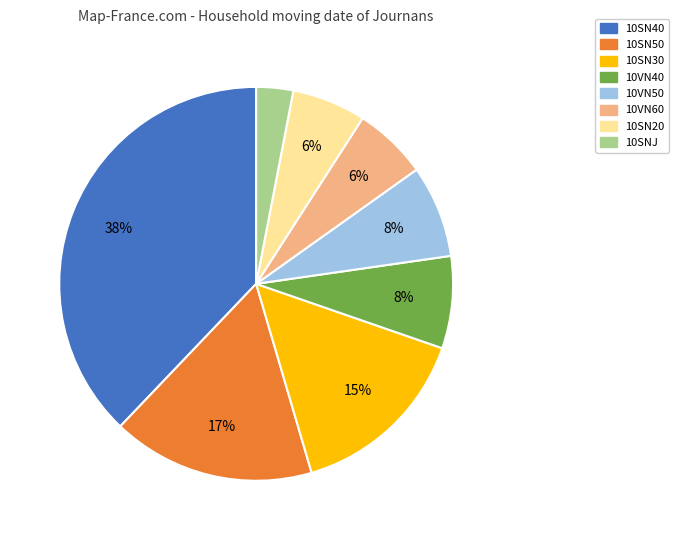

Is there any slice that represents more than half of the pie?

No